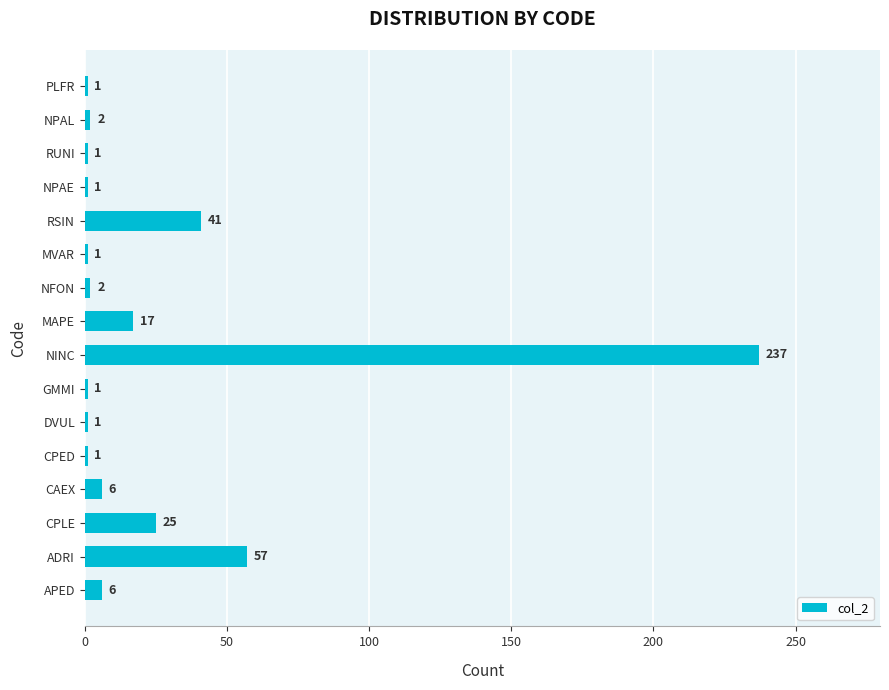

At which label is the value closest to 119?

ADRI